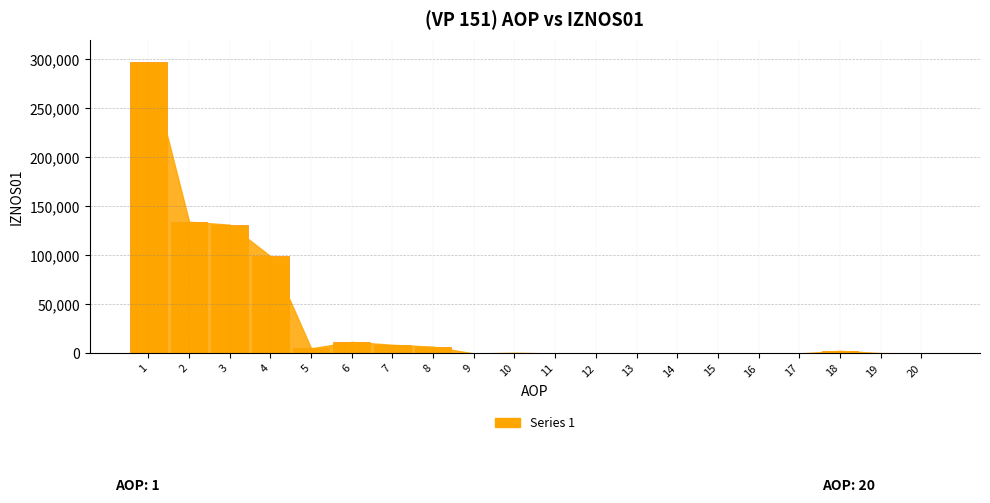

Which category has the highest value across all series?

1